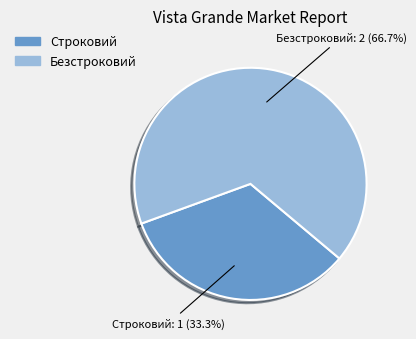

What is the majority slice?

Безстроковий